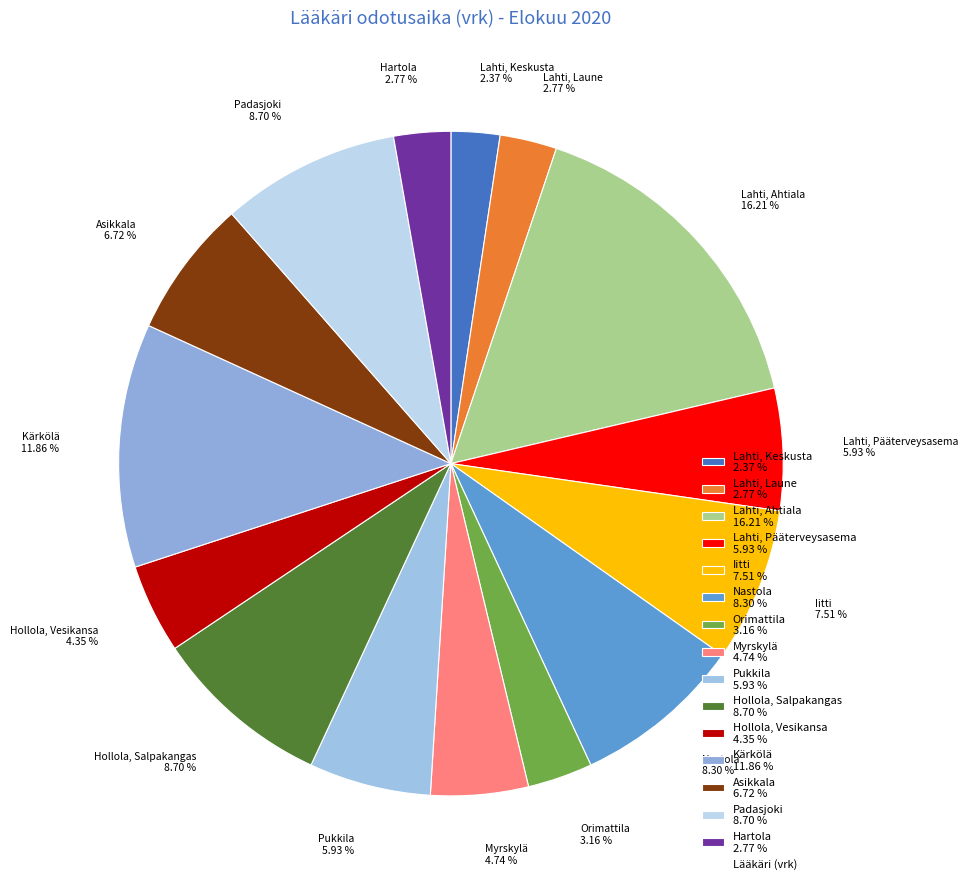

To the nearest percent, what is the difference between the Hartola and Nastola slice percentages?

6%